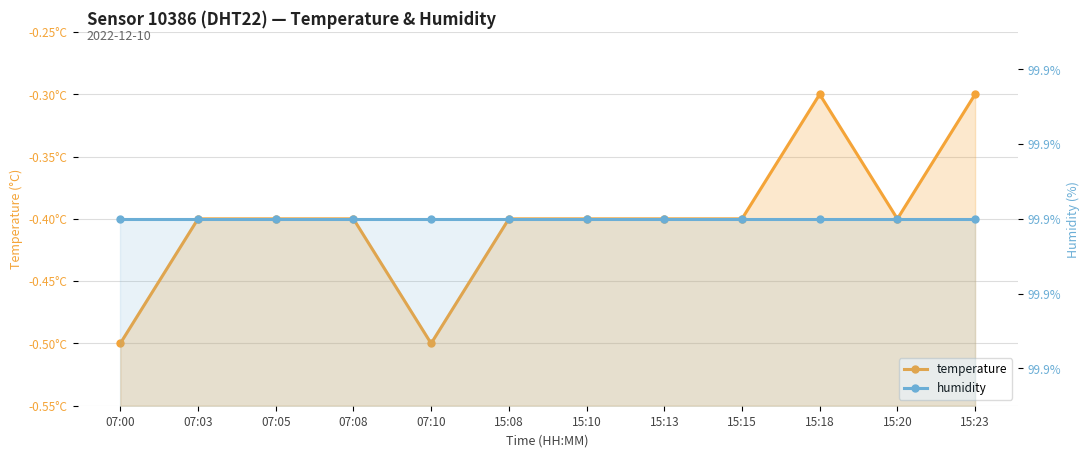

Where is the first local minimum for temperature?

07:10